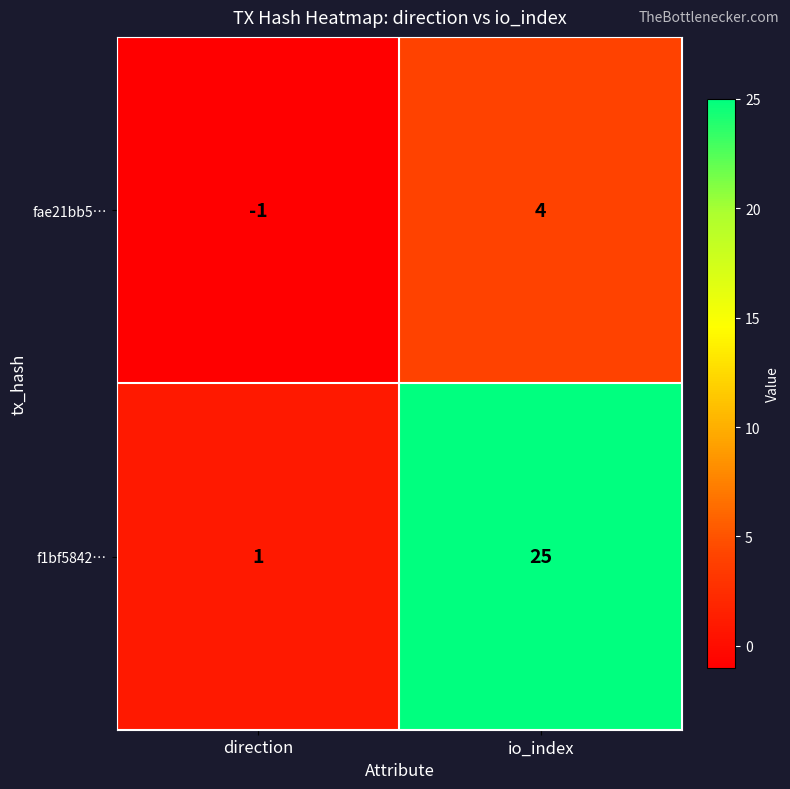

Which series changed the most between direction and io_index?

f1bf5842…